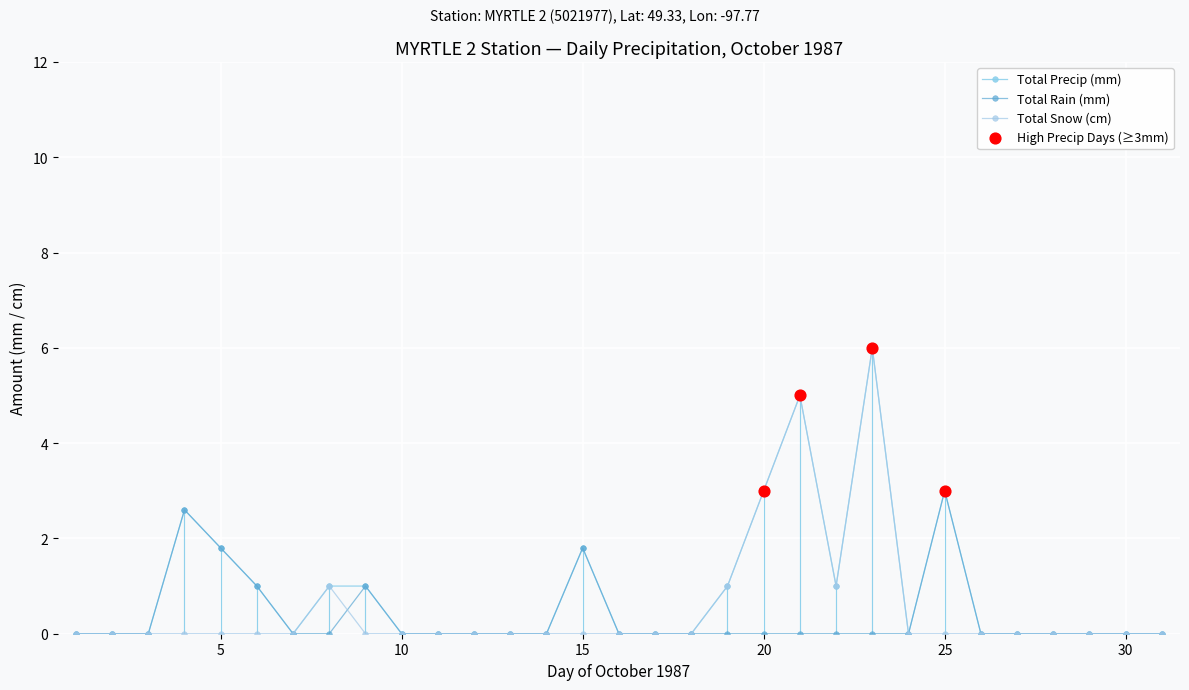

Is this an area chart (filled region under the line)?

No